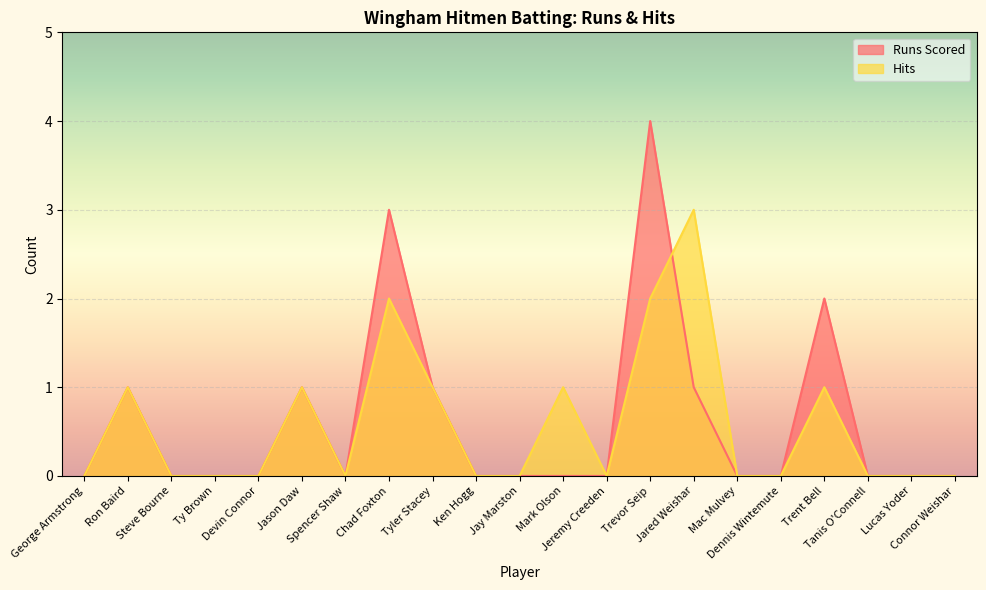

After their last crossing, which series has the higher values: Runs Scored or Hits?

Hits